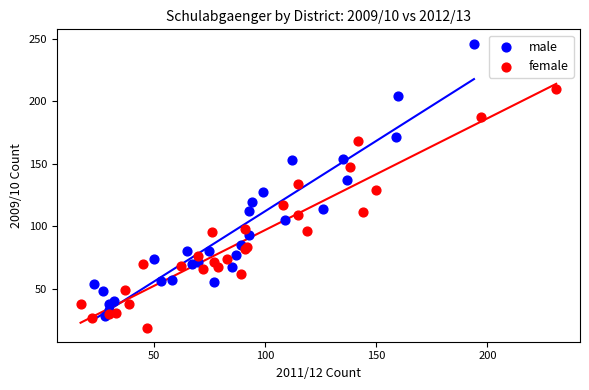

Which series has the largest Y range (max minus min)?

male